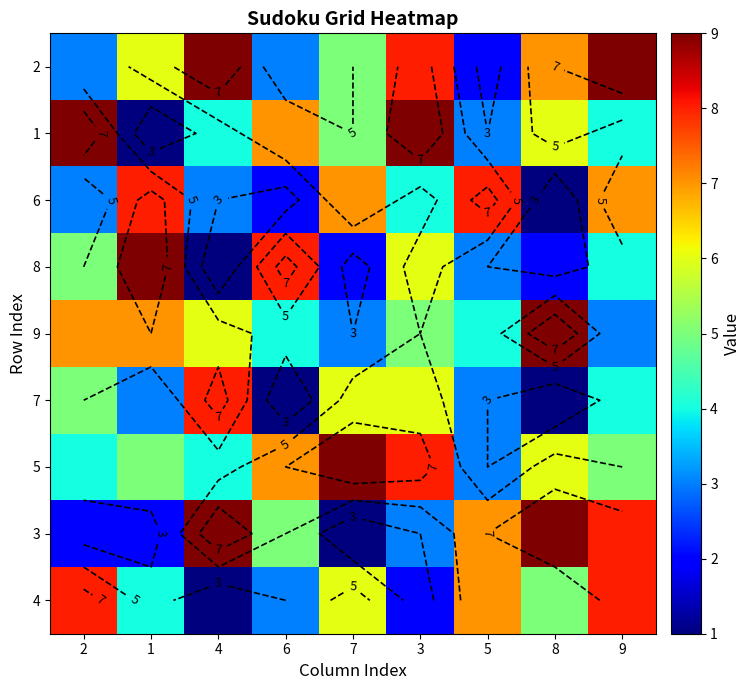

Where does the 8 series first go above 4?

2